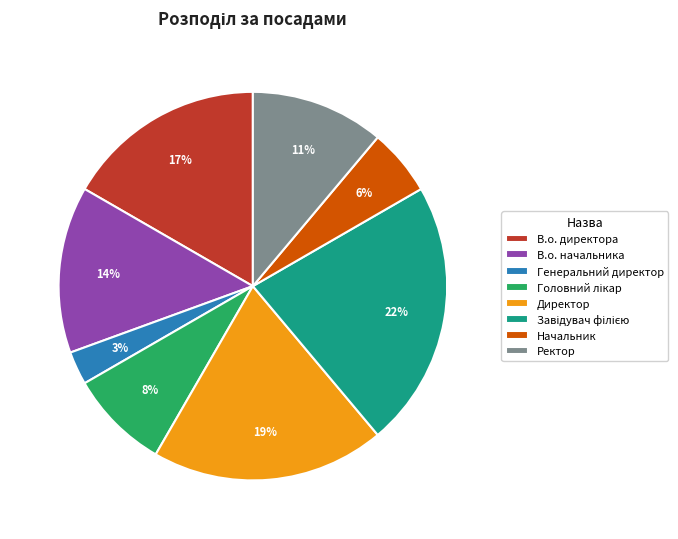

The Генеральний директор slice represents 9% of the pie. True or false?

False